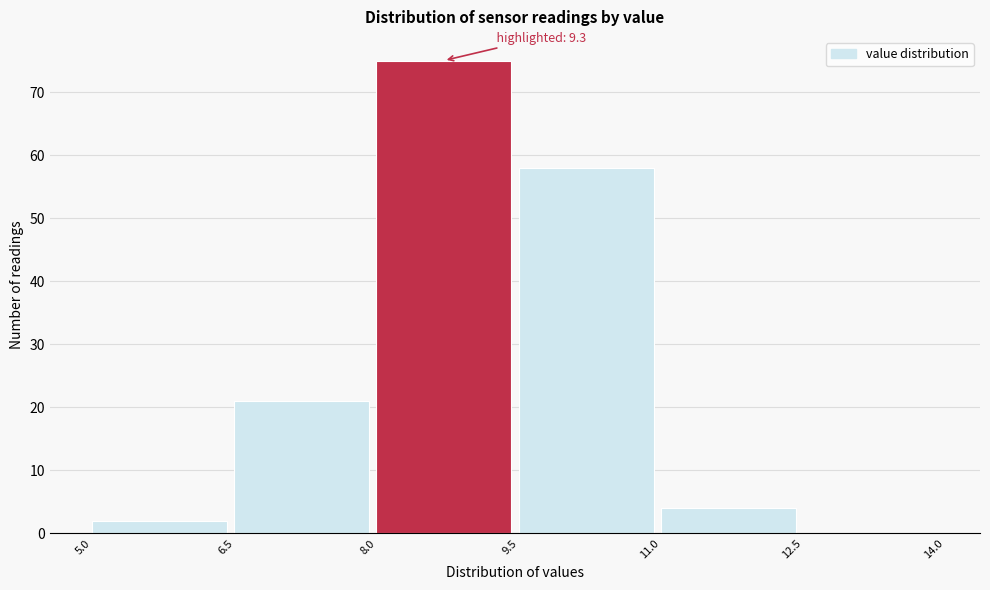

Which range on the x-axis has the tallest bar?

8.0 to 9.5